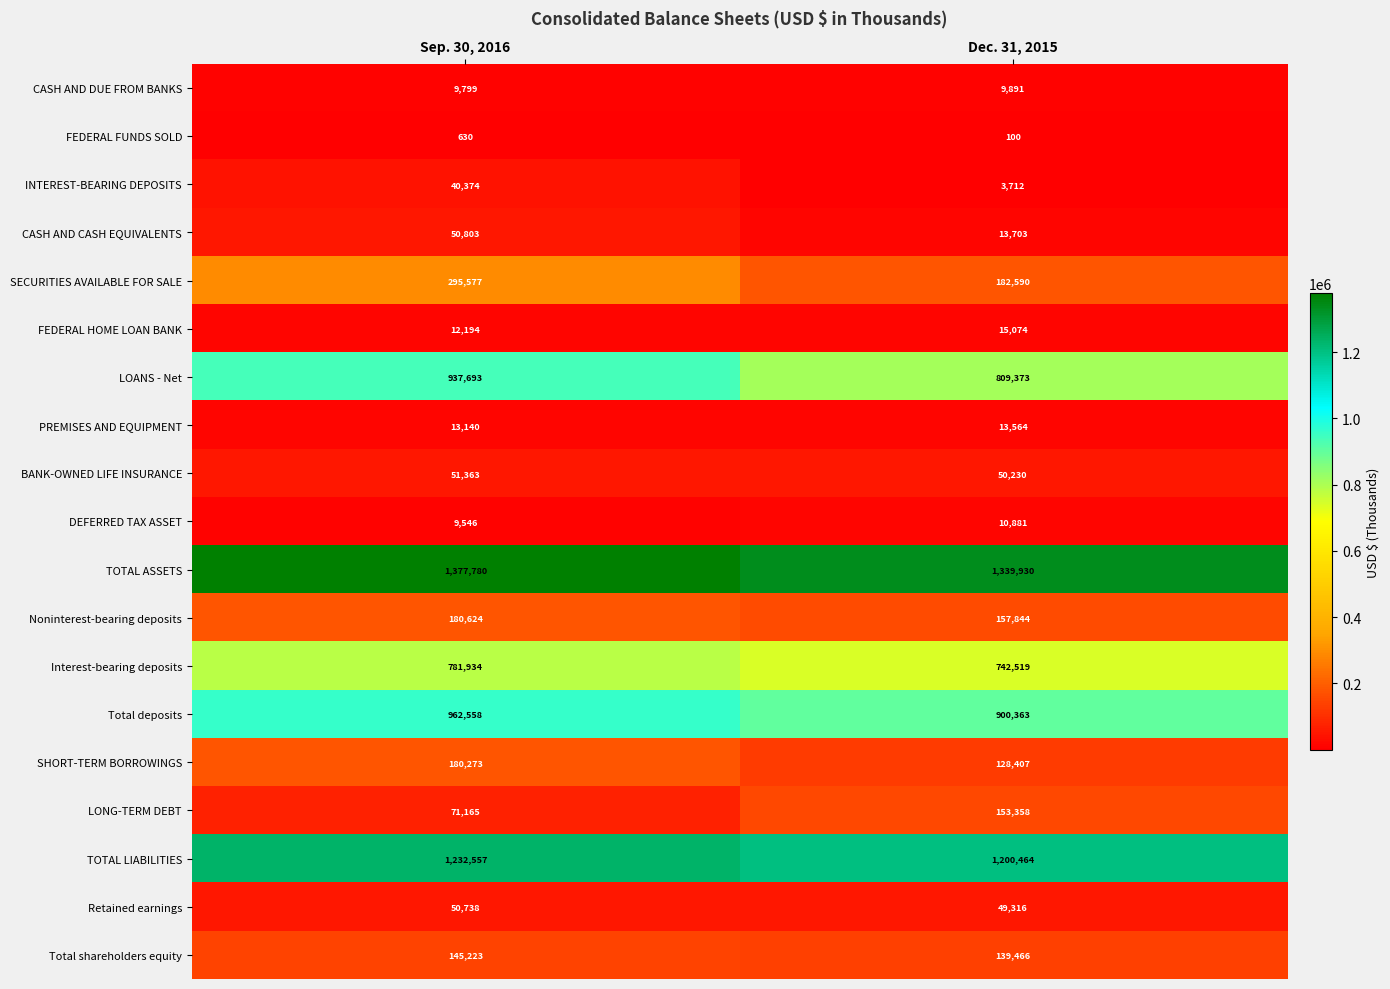

Which series has the widest spread of values?

LOANS - Net